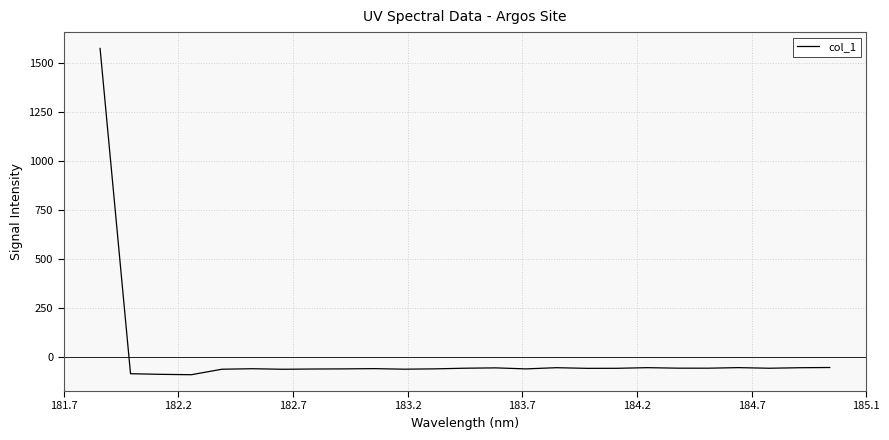

How many negative values are there?

24